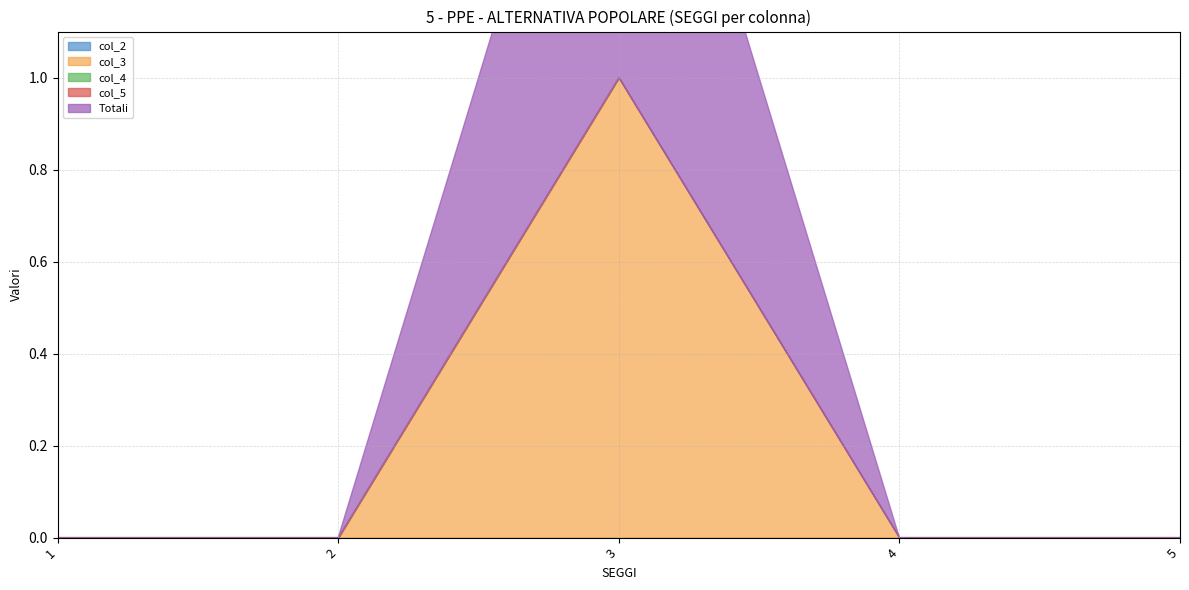

True or false: col_5 and Totali cross at least once.

False